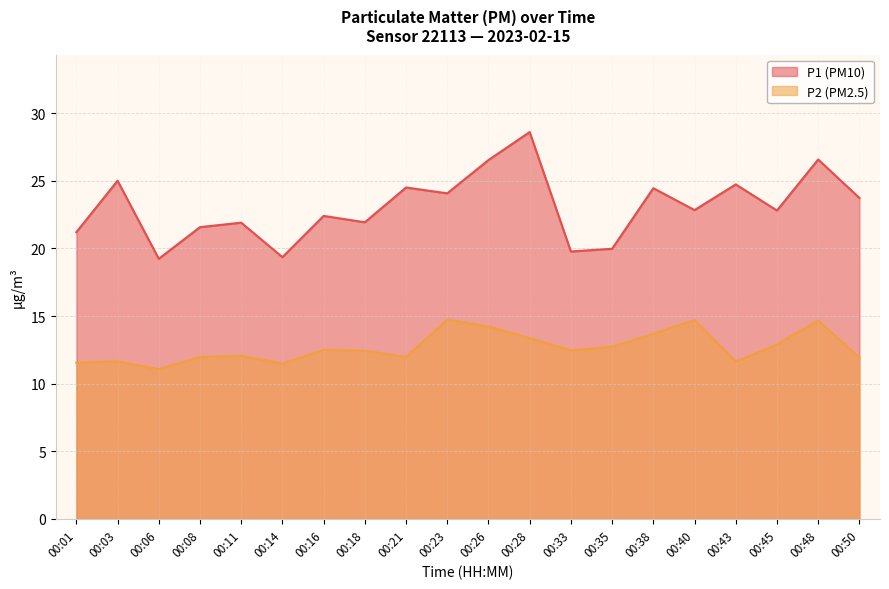

What is the value of the P2 point at the 18th from the left?

12.9